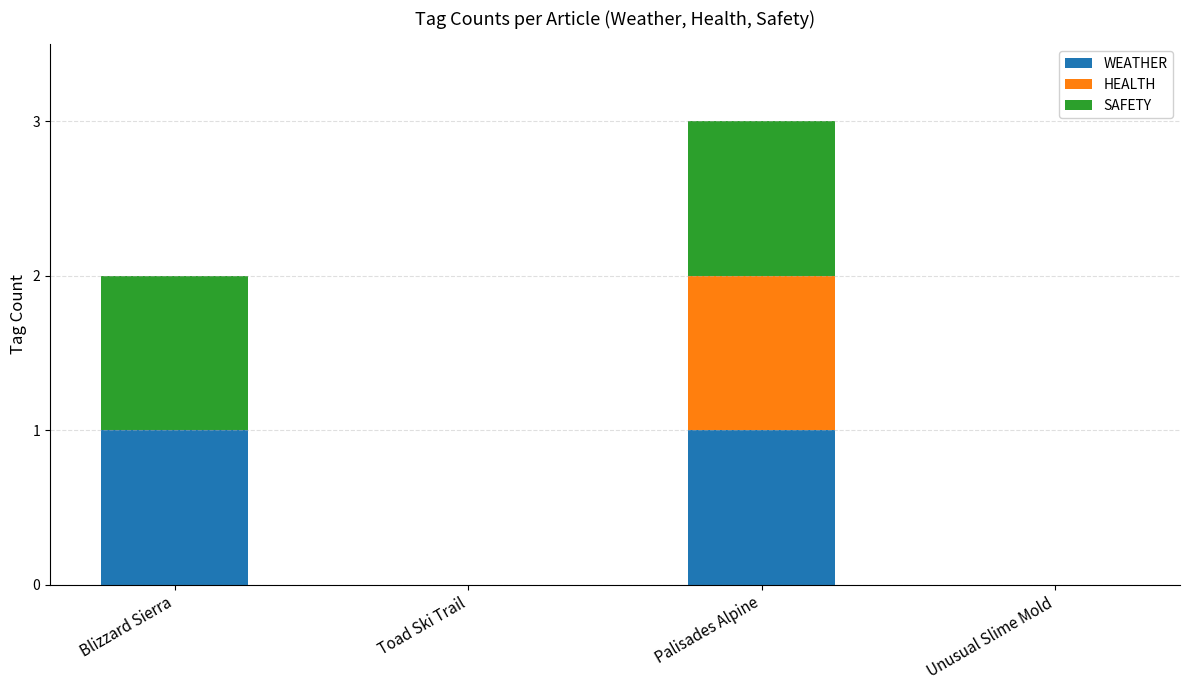

At which category is the sum across all series the highest?

Palisades Alpine